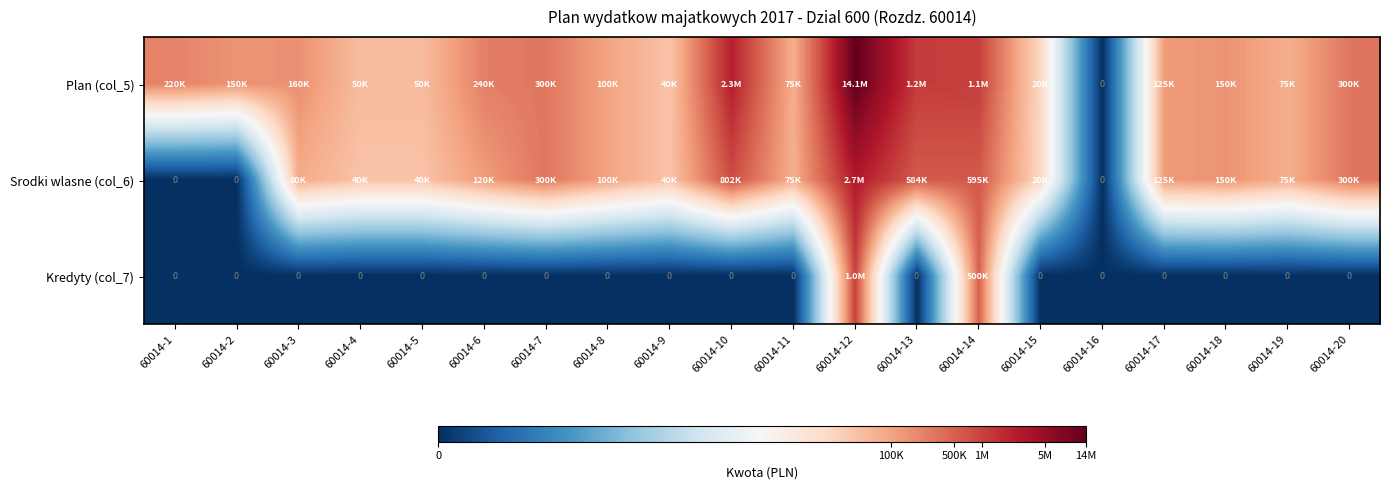

How many positive values does the Srodki wlasne (col_6) series have?

17